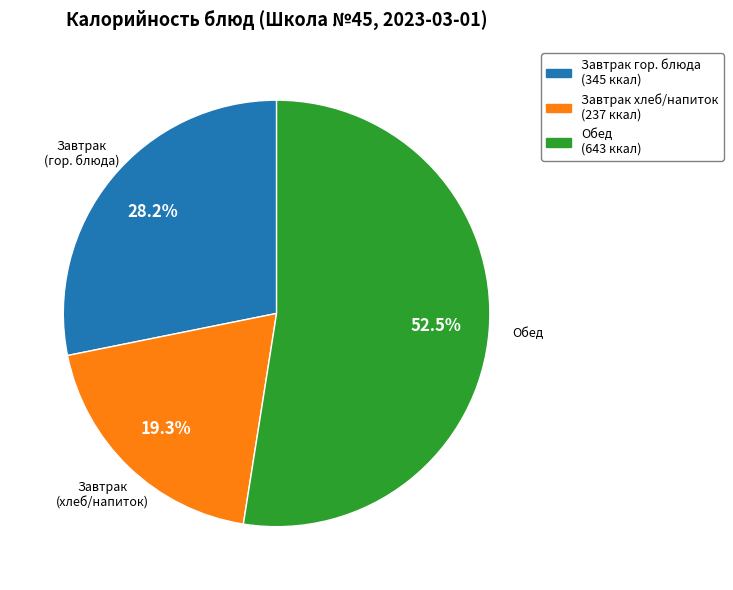

Does any single category account for the majority?

Yes